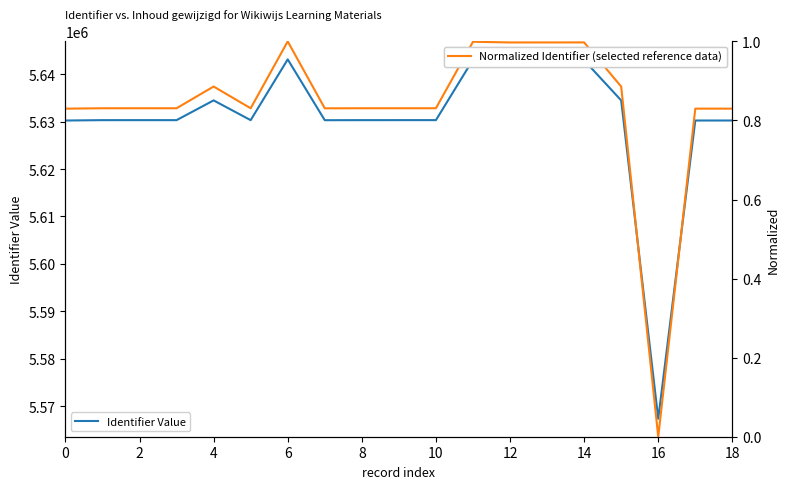

True or false: Normalized Identifier (selected reference data) and Identifier Value cross at least once.

False